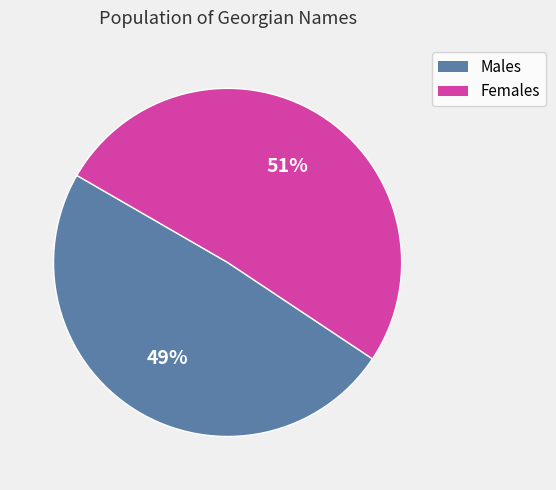

Is there any slice that represents more than half of the pie?

Yes